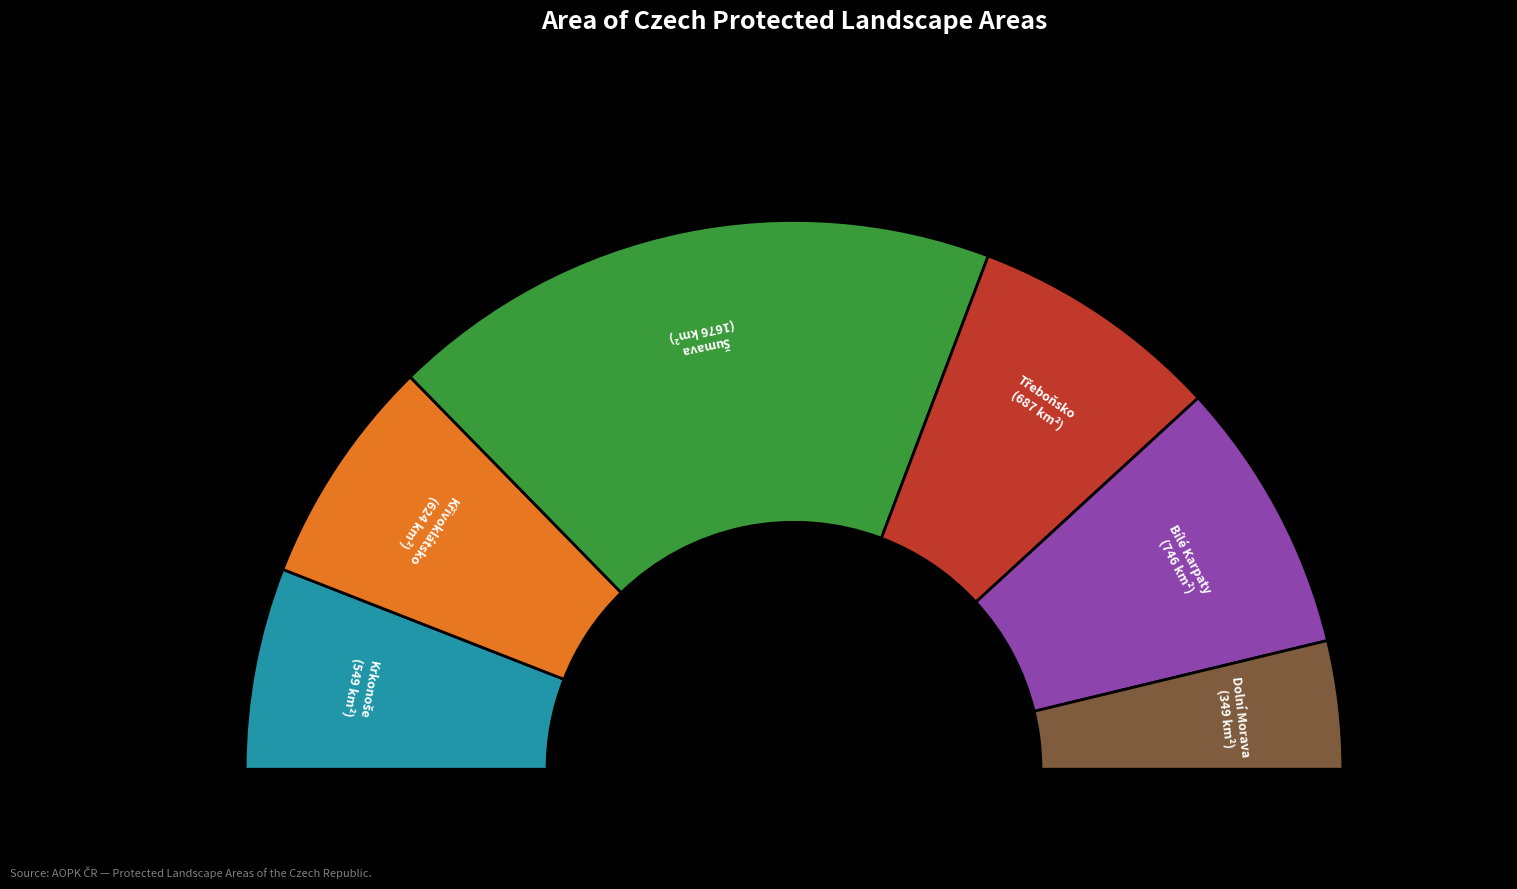

The Třeboňsko slice represents 25% of the pie. True or false?

False